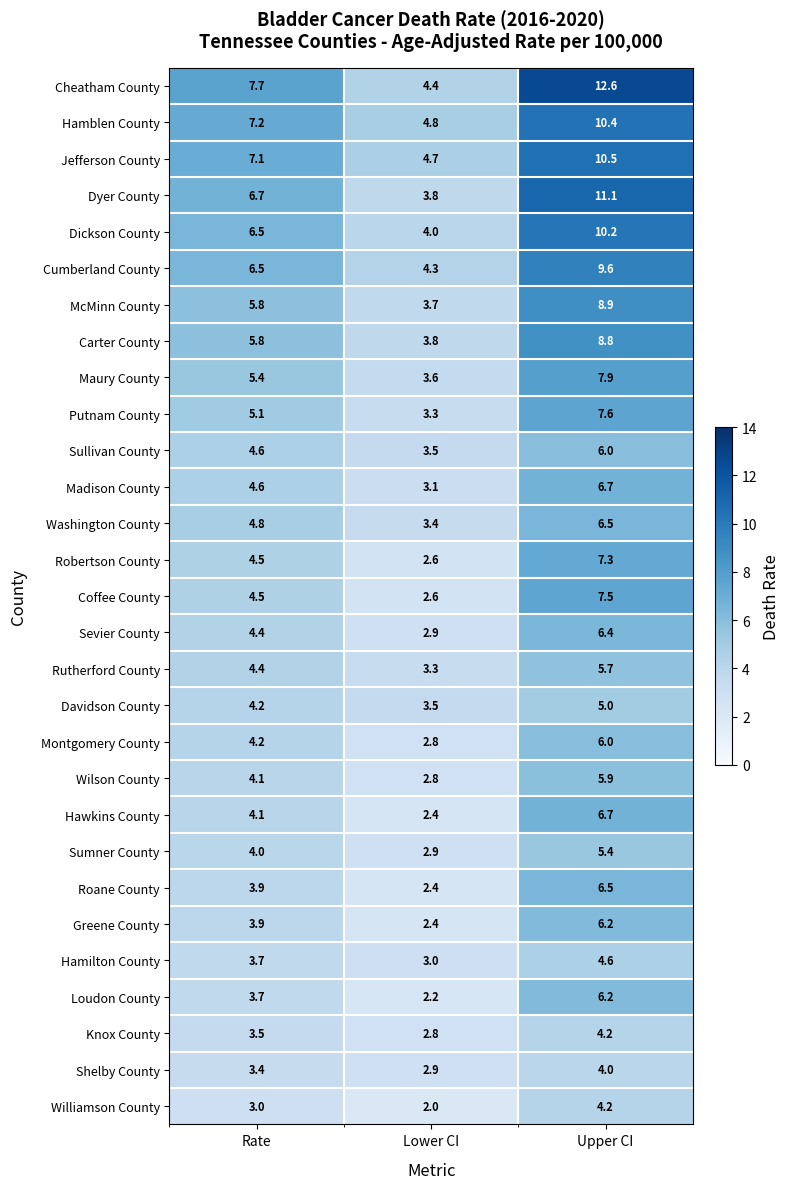

List the labels in order of Sevier County value, smallest first.

Lower CI, Rate, Upper CI